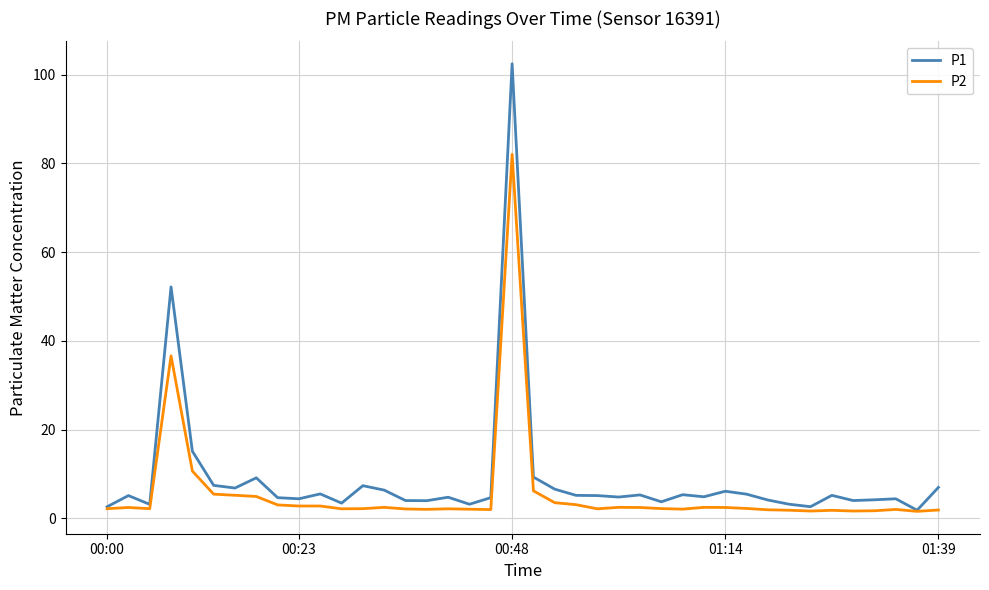

What is the greatest value displayed?

102.5